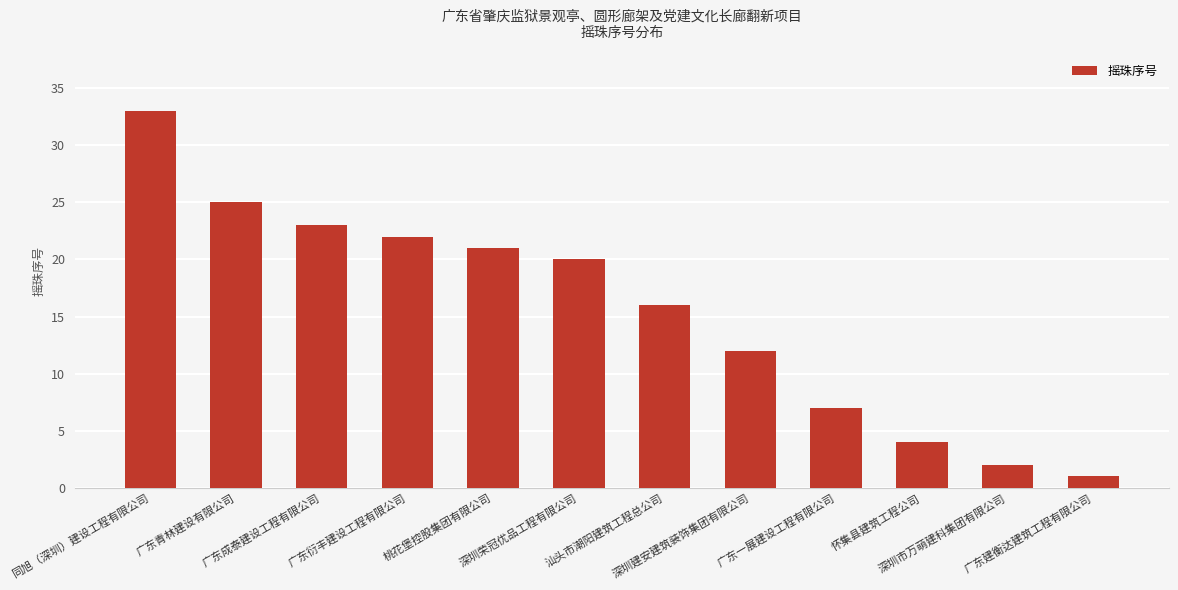

What is the label of the 4th bar from the right?

广东一展建设工程有限公司